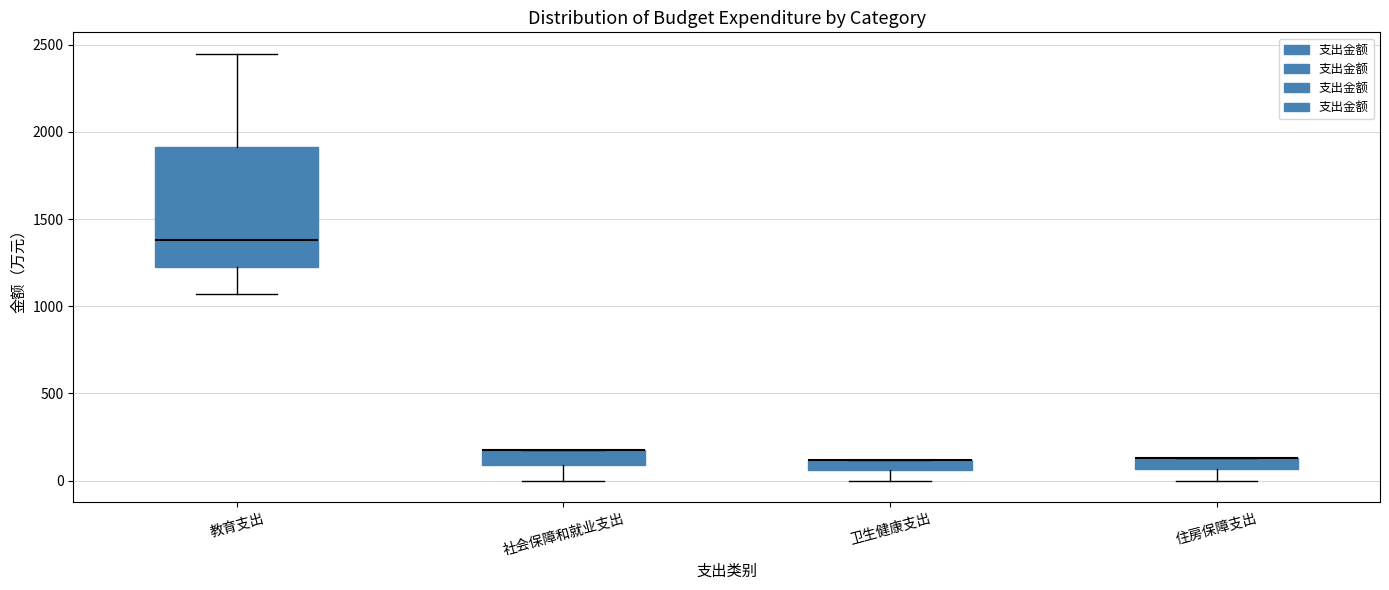

Where does the lower whisker of the box for 卫生健康支出 end on the y-axis? The values are not printed on the chart, so give them approximately, as read against the axis.

0